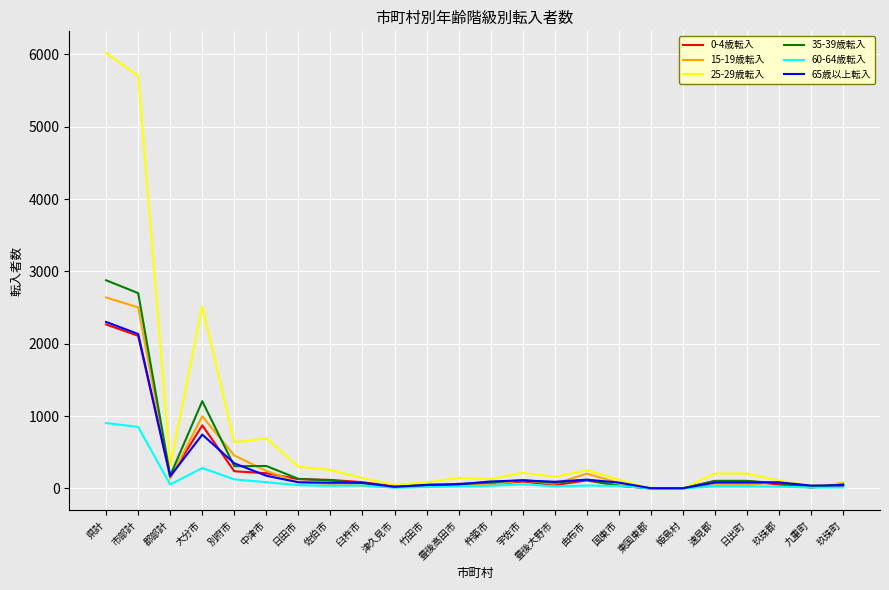

What is the sum of all 35-39歳転入 values?

8812